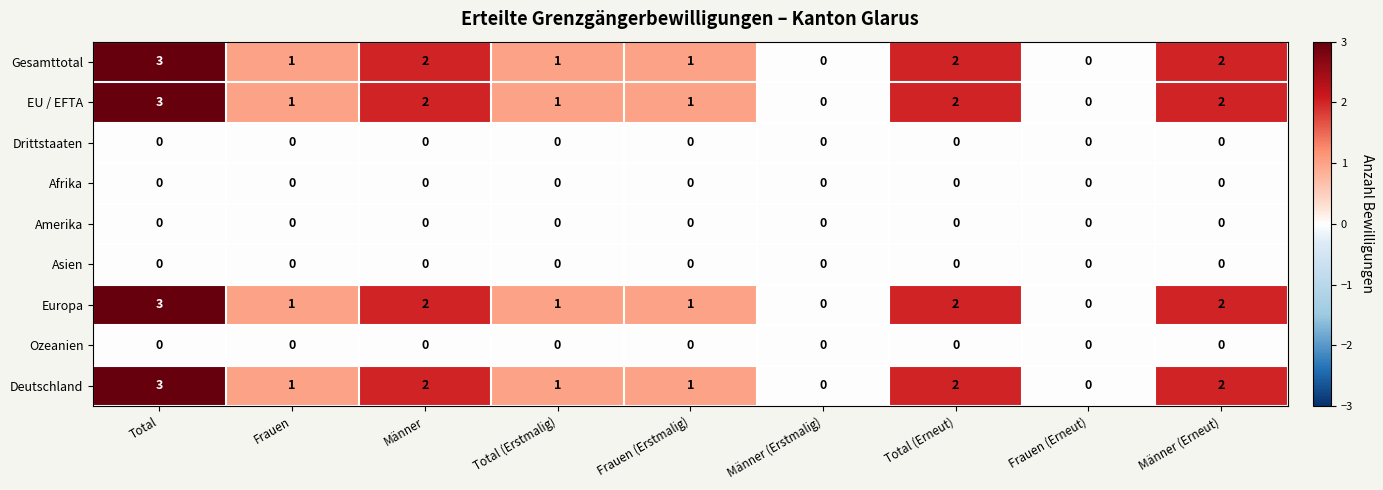

Count the Gesamttotal values in the range 1 to 2.

6